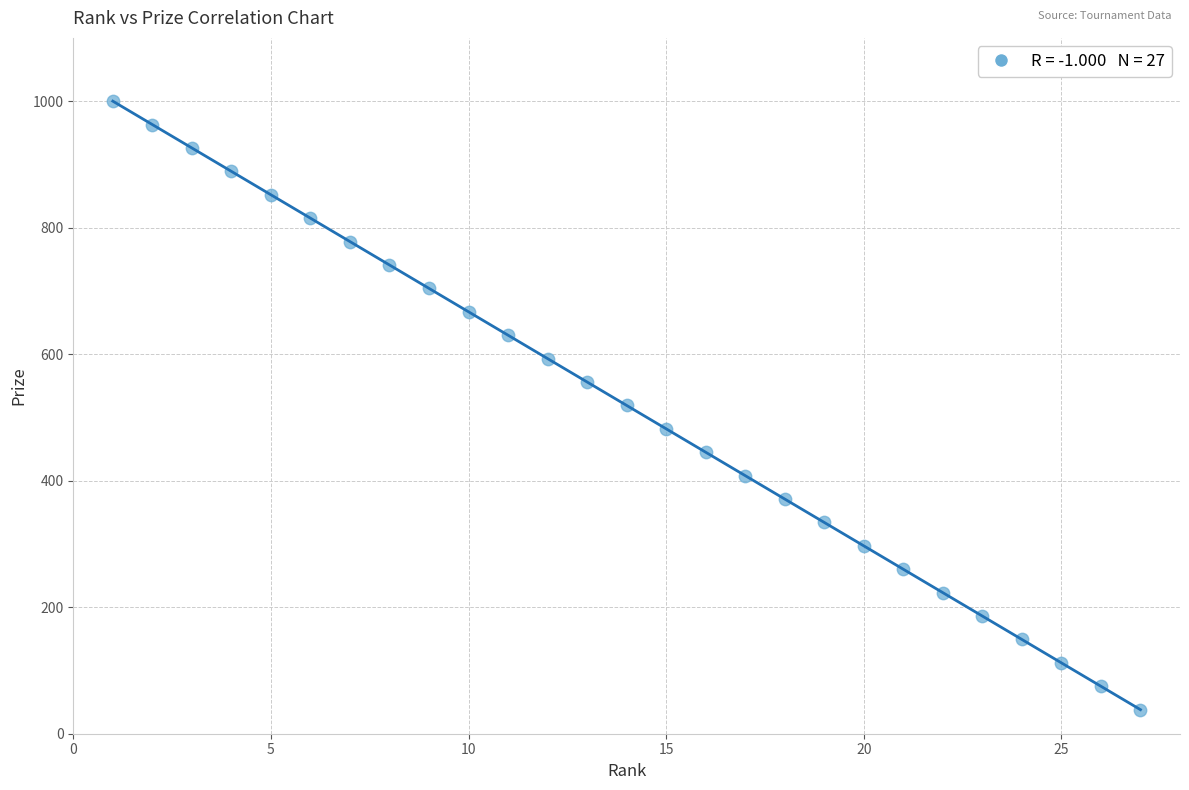

What is the range of X values (max minus min)?

26